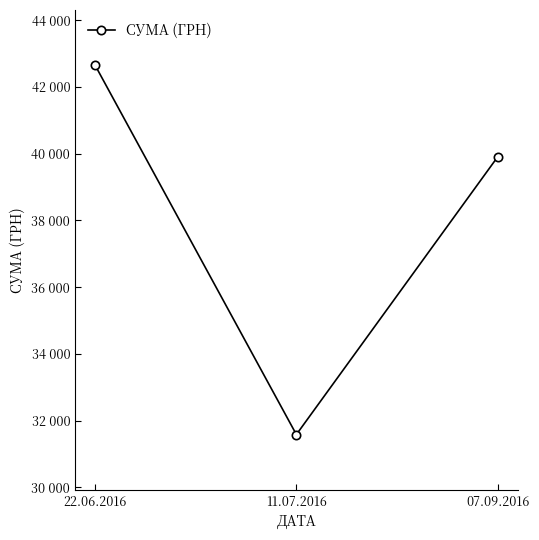

Where is the data nearest to the value 37114?

07.09.2016